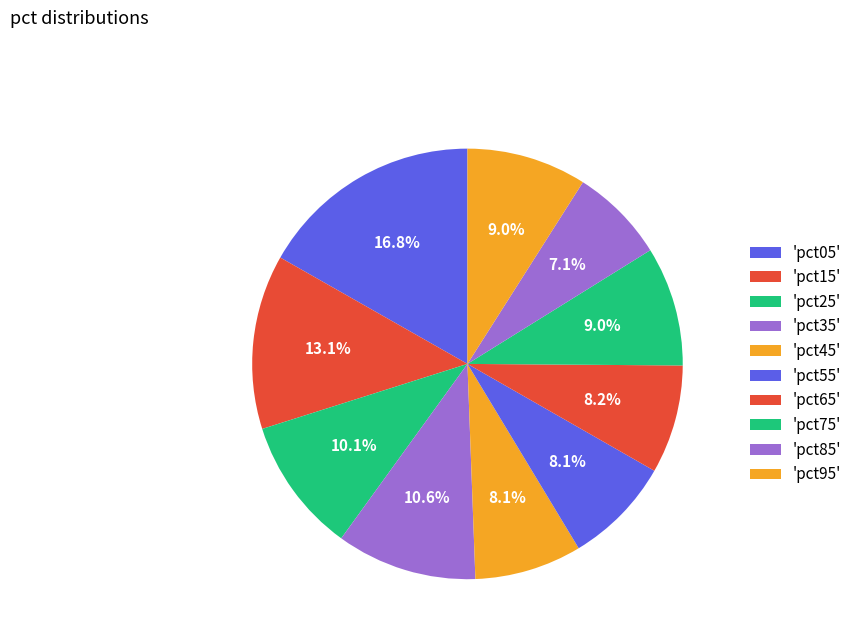

How many segments does this pie chart have?

10